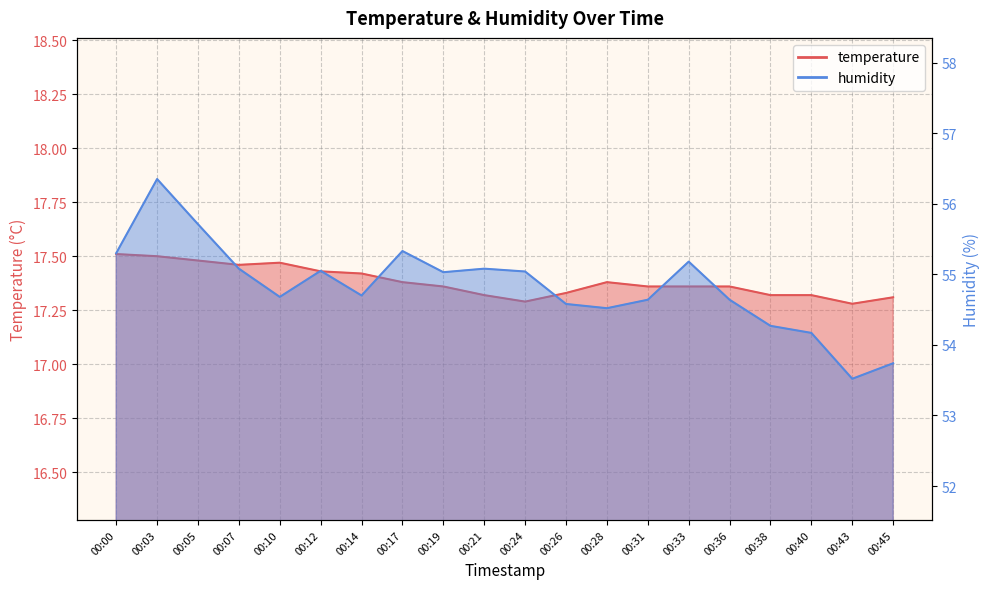

Reading left to right, what are all the values shown in this chart?

temperature: 17.5	17.5	17.5	17.5	17.5	17.4	17.4	17.4	17.4	17.3	17.3	17.3	17.4	17.4	17.4	17.4	17.3	17.3	17.3	17.3
humidity: 55.3	56.4	55.7	55.1	54.7	55.0	54.7	55.3	55.0	55.1	55.0	54.6	54.5	54.6	55.2	54.6	54.3	54.2	53.5	53.7